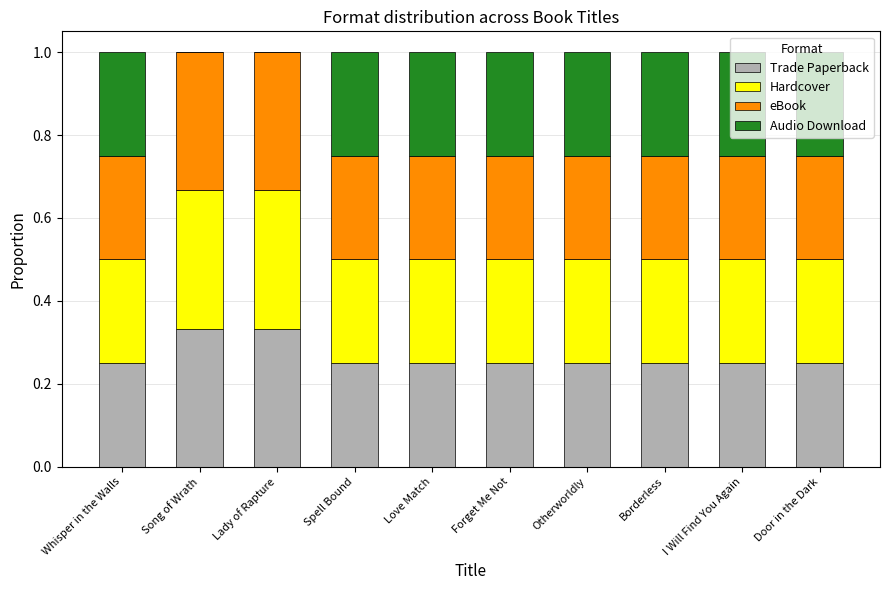

Are the bars horizontal?

No